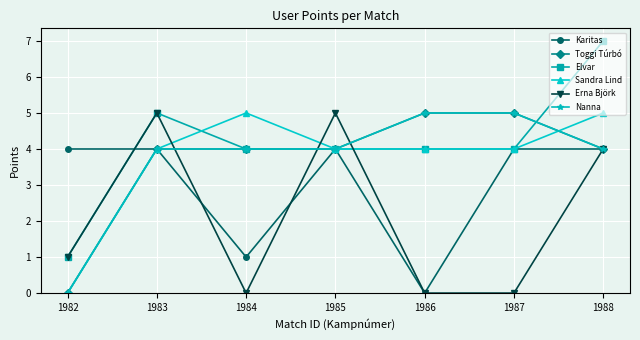

Does the chart have visible grid lines?

Yes